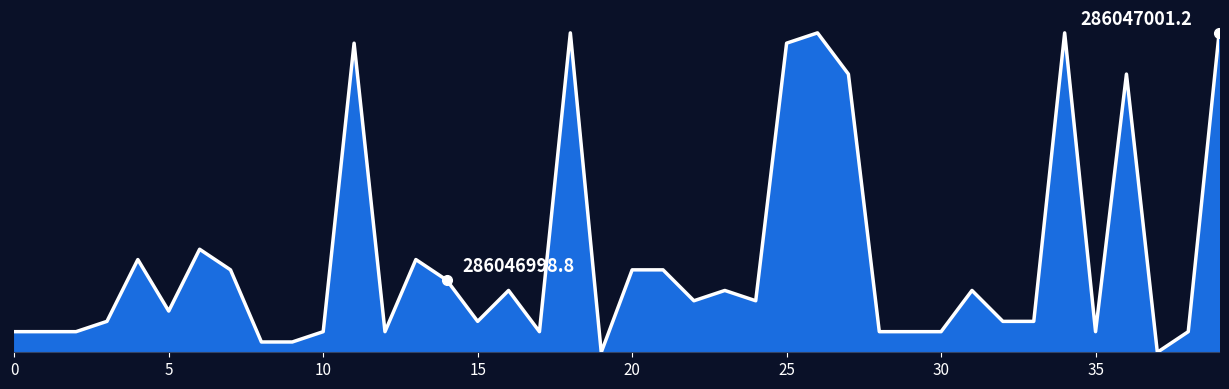

Does the chart have visible grid lines?

No